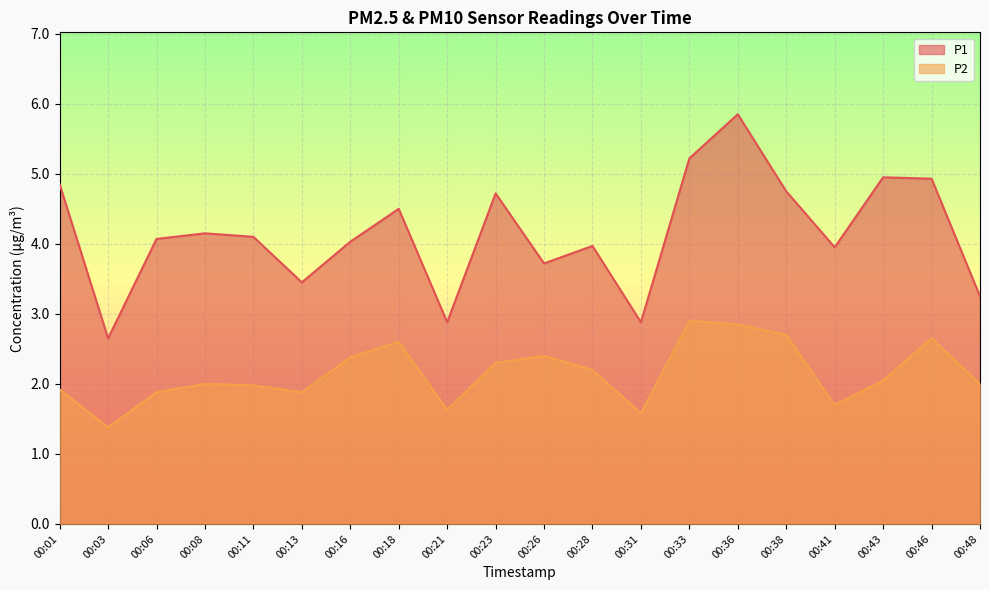

Count the number of categories in the chart.

20